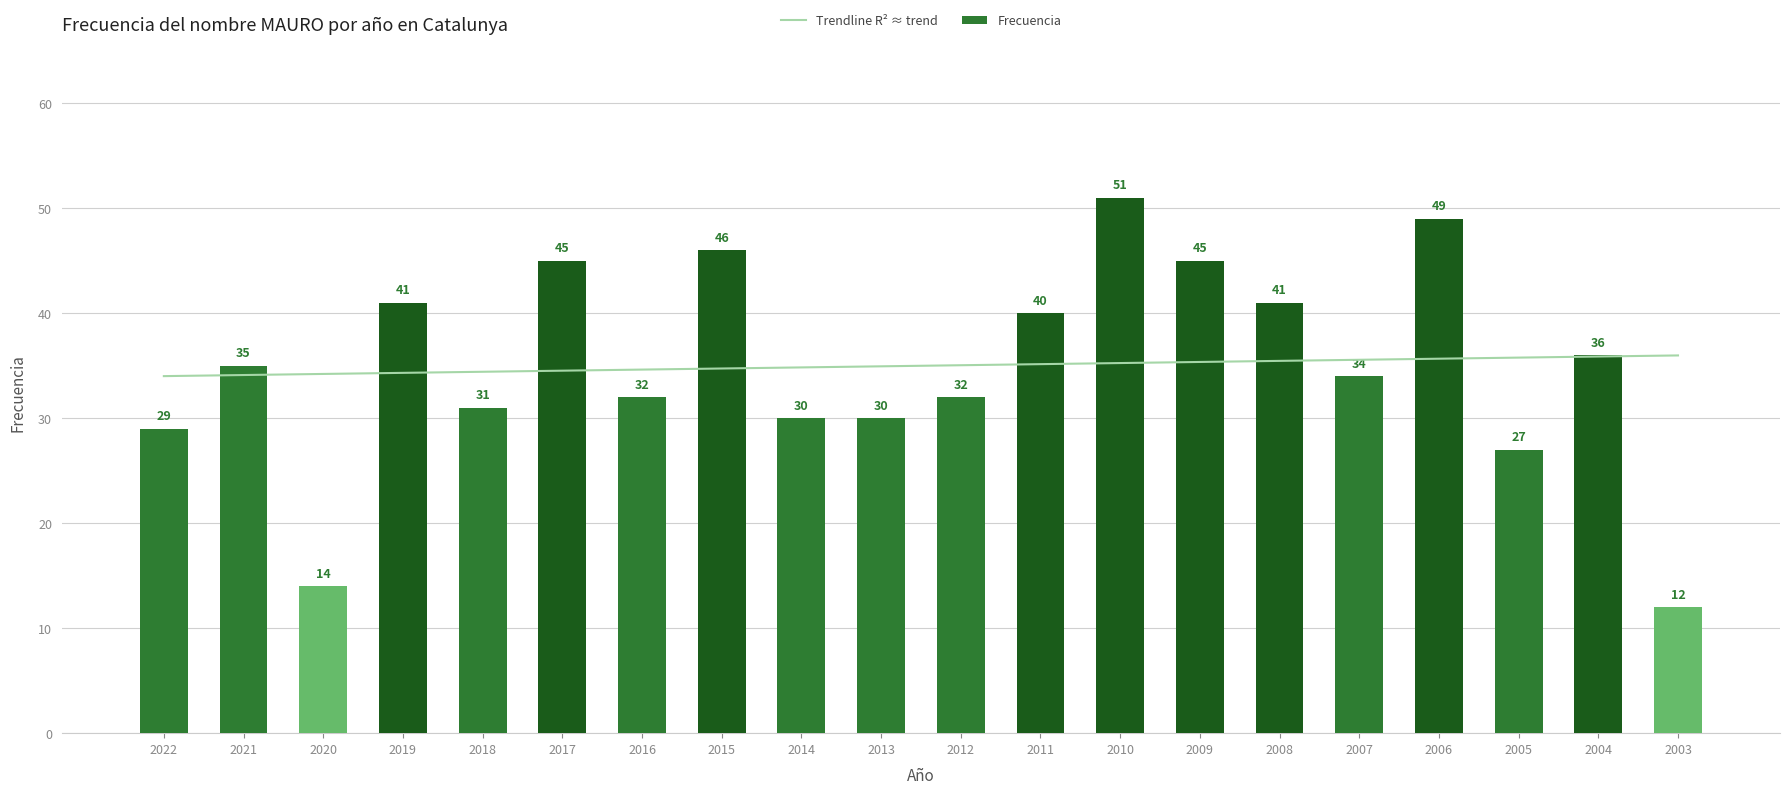

Reading left to right, what are all the values shown in this chart?

Trendline R² ≈ trend: 34.0	34.1	34.2	34.3	34.4	34.5	34.6	34.7	34.8	34.9	35.1	35.2	35.3	35.4	35.5	35.6	35.7	35.8	35.9	36.0
Frecuencia: 29.0	35.0	14.0	41.0	31.0	45.0	32.0	46.0	30.0	30.0	32.0	40.0	51.0	45.0	41.0	34.0	49.0	27.0	36.0	12.0